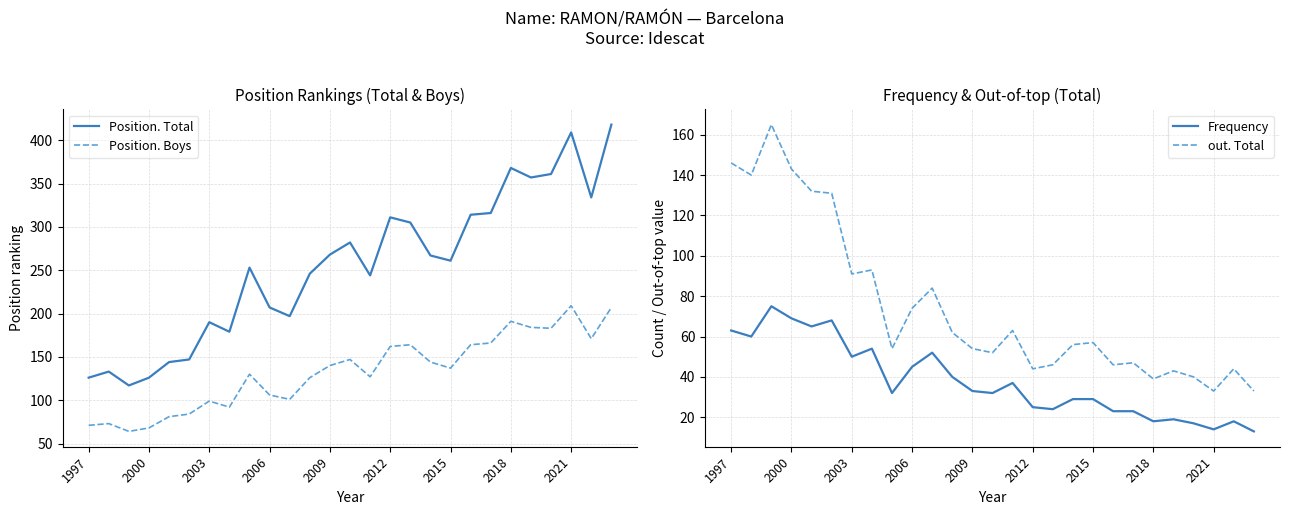

True or false: Frequency has a value of 129 at 2003.

False